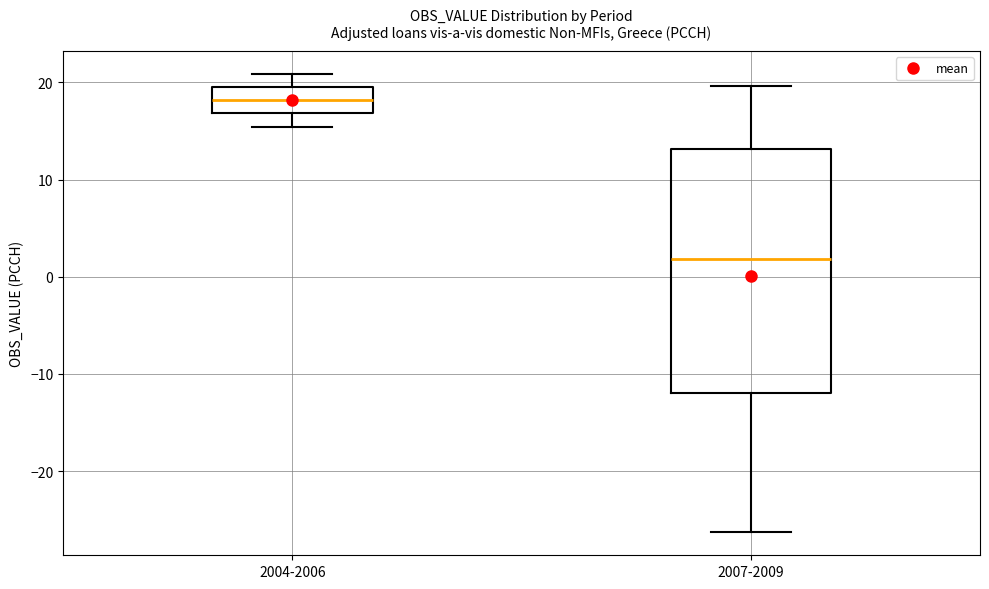

Reading left to right, read every box against the y-axis: the position of its median line, the range the box covers, and the ends of its whiskers. The values are not printed on the chart, so give them approximately, as read against the axis.

2004-2006: median 18, box 17 to 19, whiskers 15 to 21
2007-2009: median 2, box -12 to 13, whiskers -26 to 20